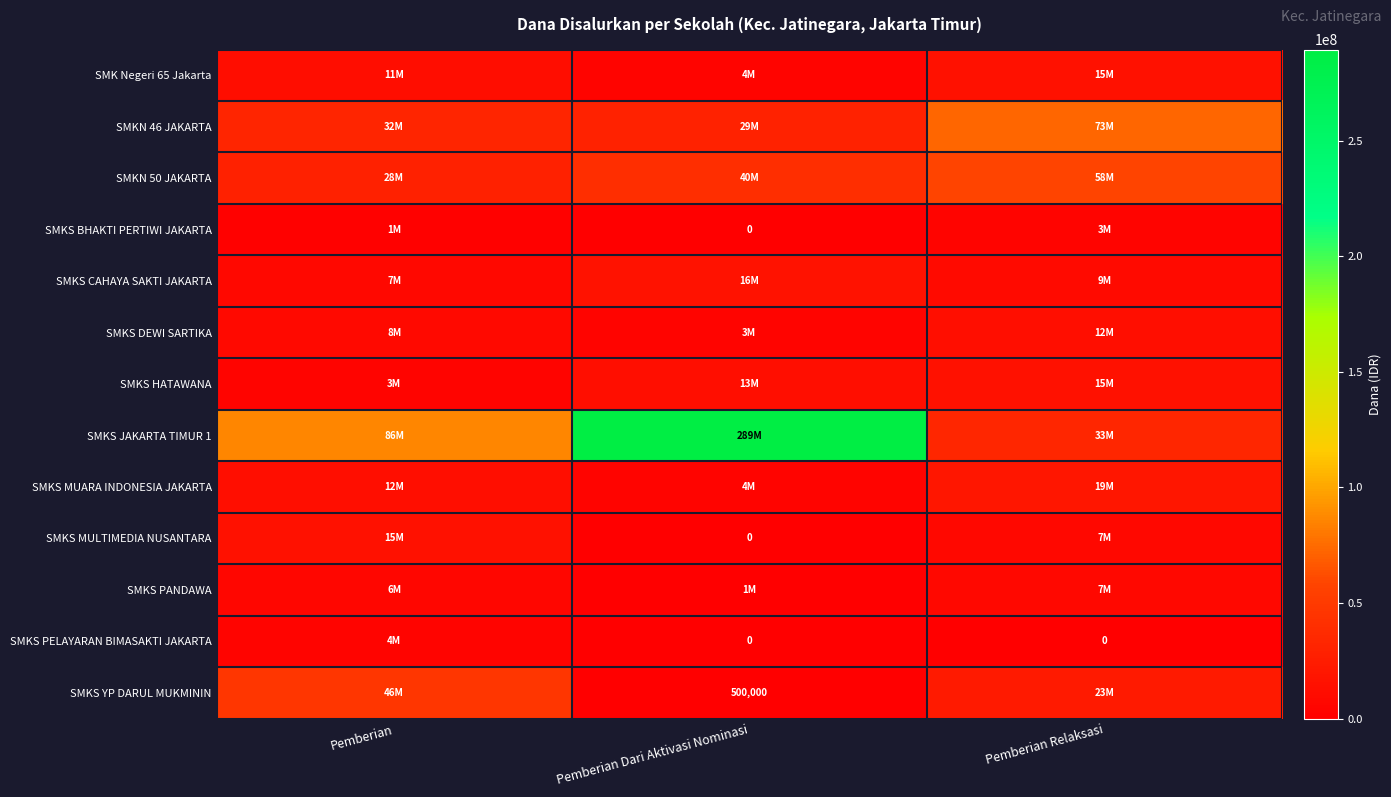

Is the value of SMKS HATAWANA at Pemberian greater than the value of SMKS PANDAWA at Pemberian?

No